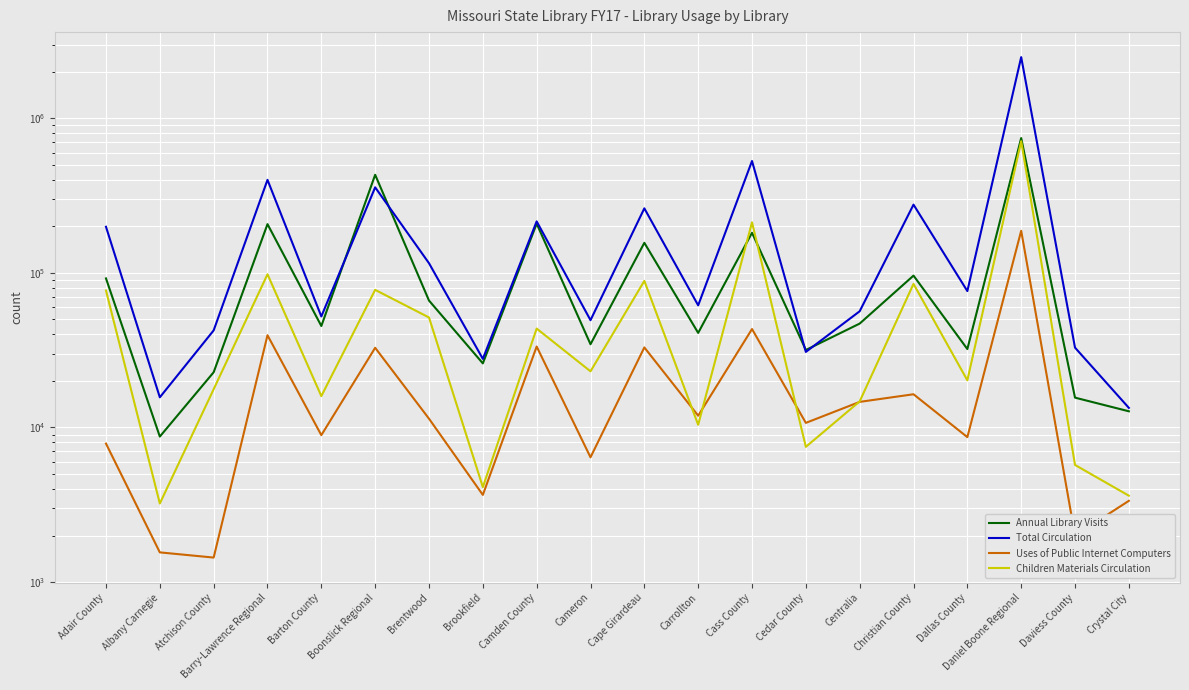

List the labels in order of Total Circulation value, largest first.

Daniel Boone Regional, Cass County, Barry-Lawrence Regional, Boonslick Regional, Christian County, Cape Girardeau, Camden County, Adair County, Brentwood, Dallas County, Carrollton, Centralia, Barton County, Cameron, Atchison County, Daviess County, Cedar County, Brookfield, Albany Carnegie, Crystal City